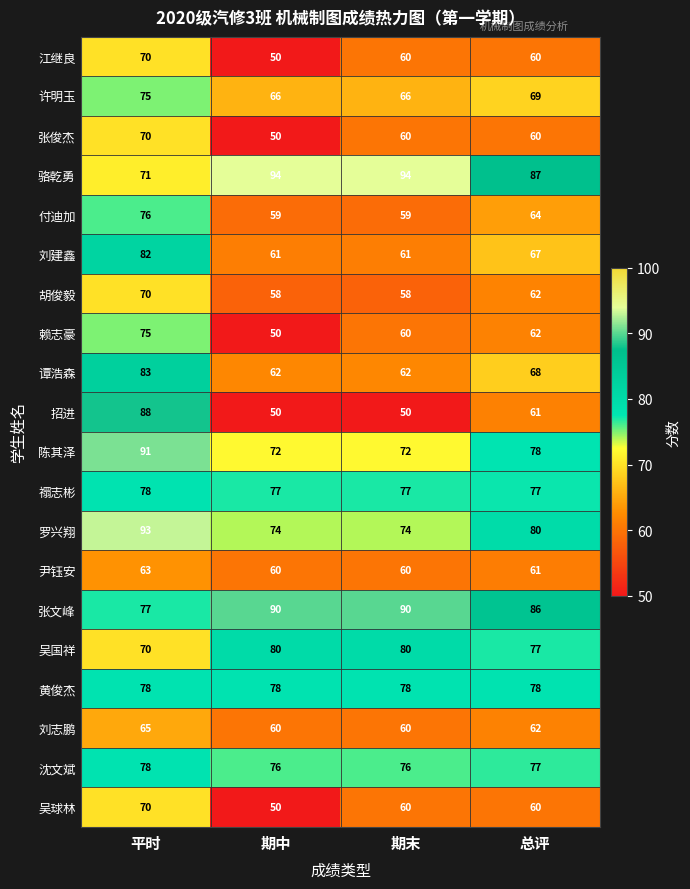

What is the difference between the 刘志鹏 values at 期末 and 平时?

5